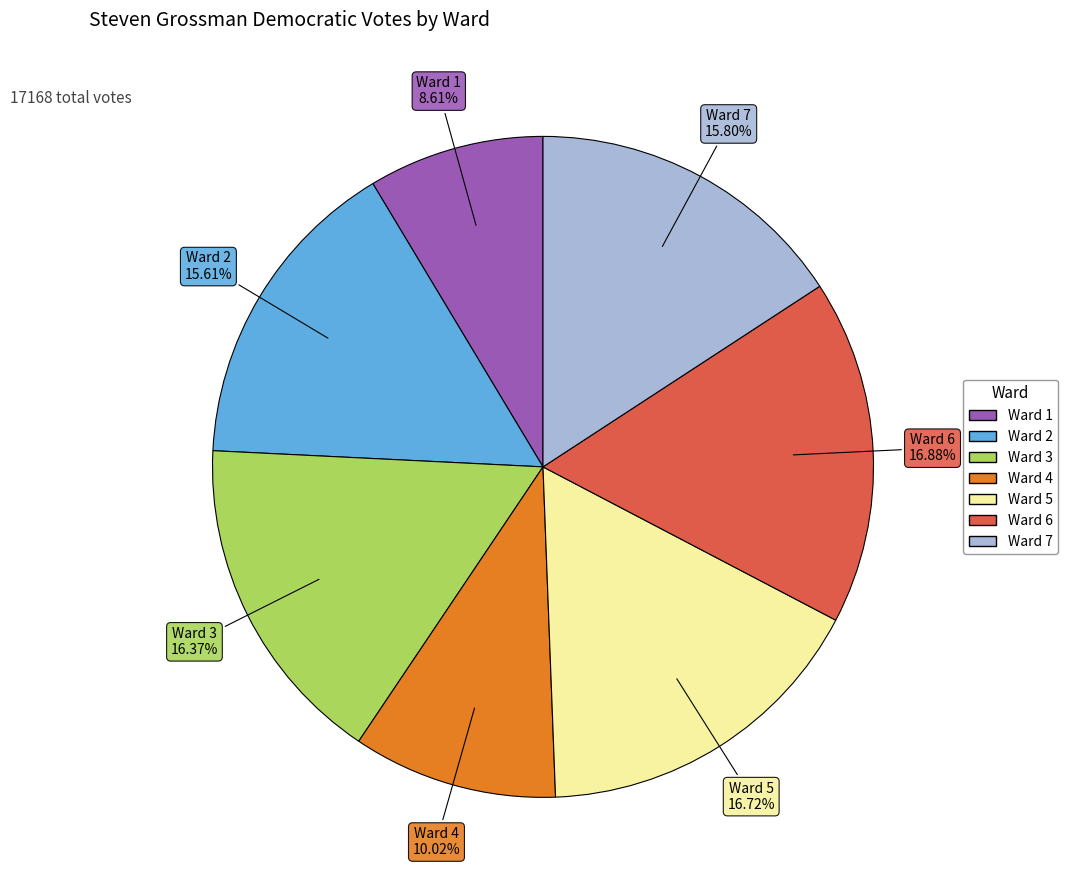

Do Ward 6 and Ward 5 together represent more than half of the pie?

No